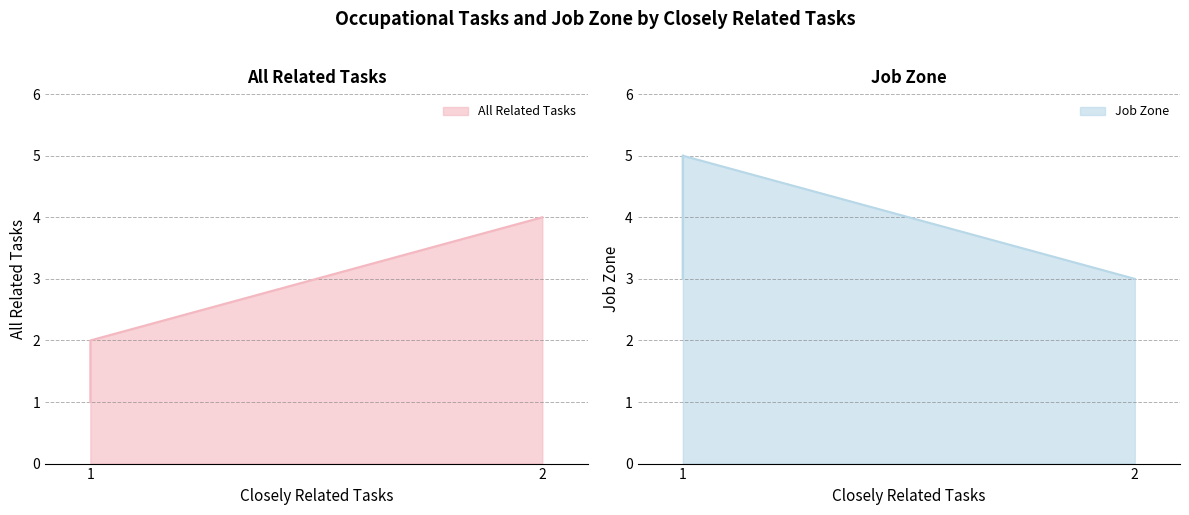

What is the sum of the All Related Tasks values at 1 and 2?

6